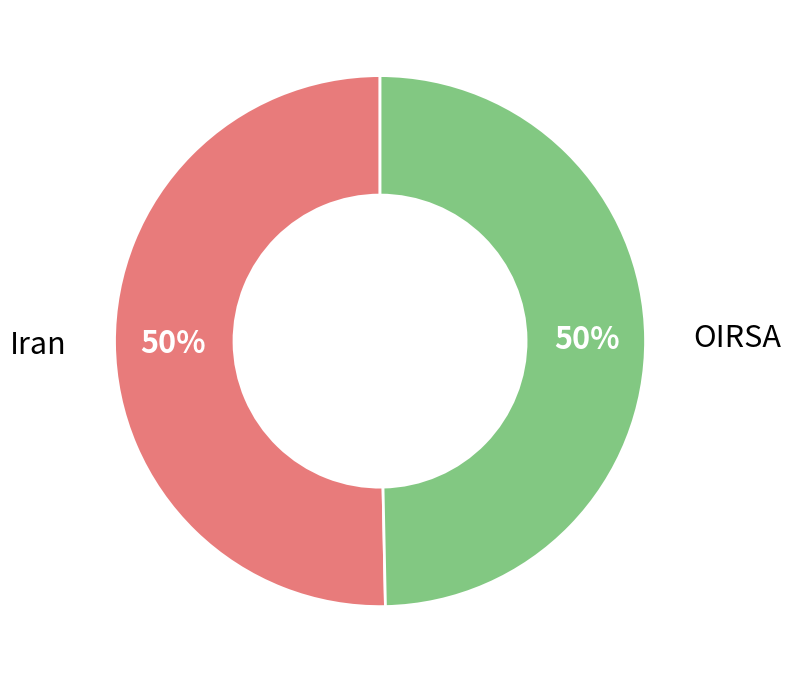

Approximately how many times larger is the value at Iran compared to OIRSA?

1.0